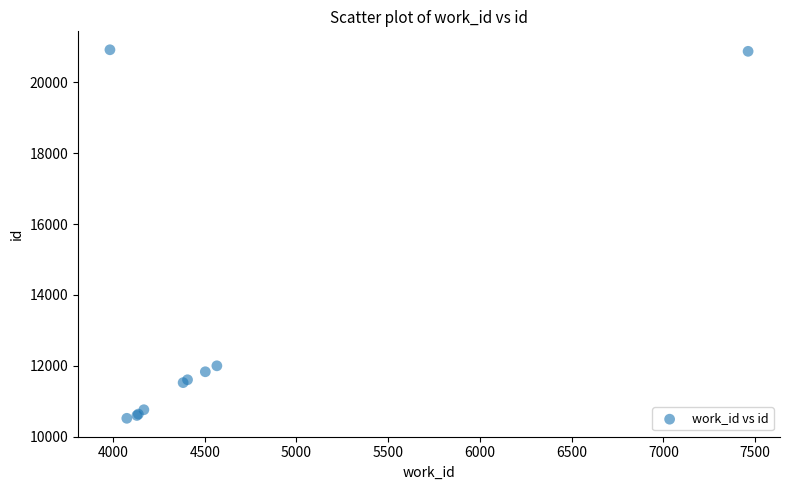

What Y value in the scatter plot is closest to 15721?

12000